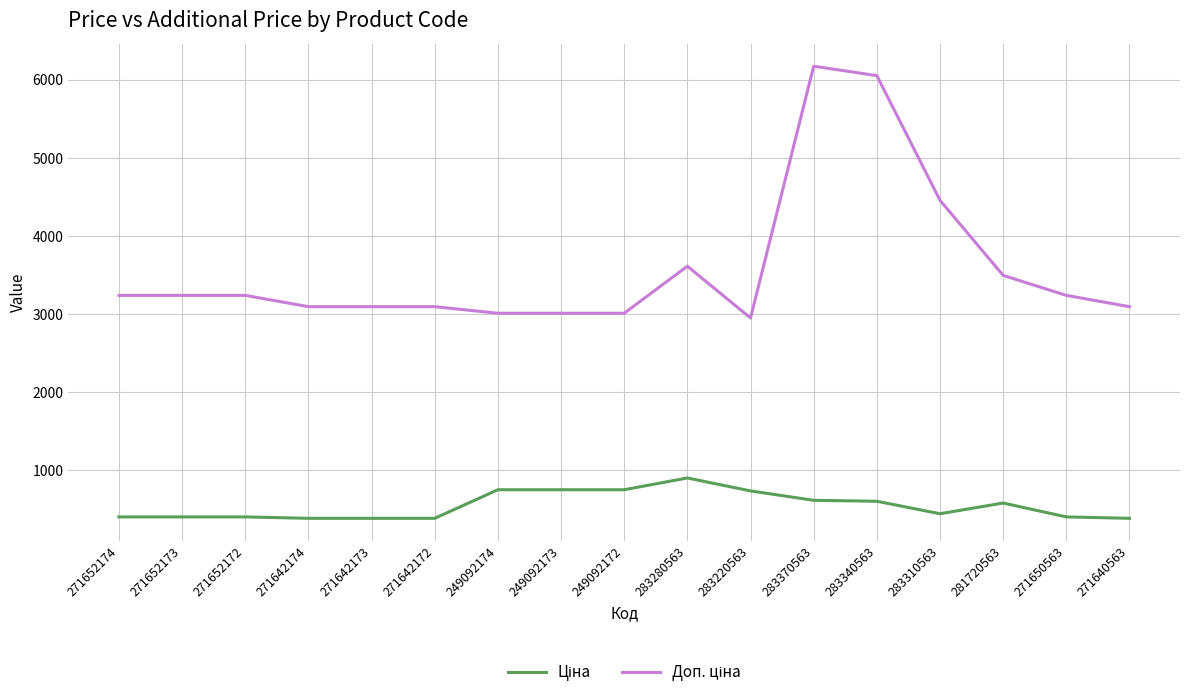

Count the number of data series in this chart.

2